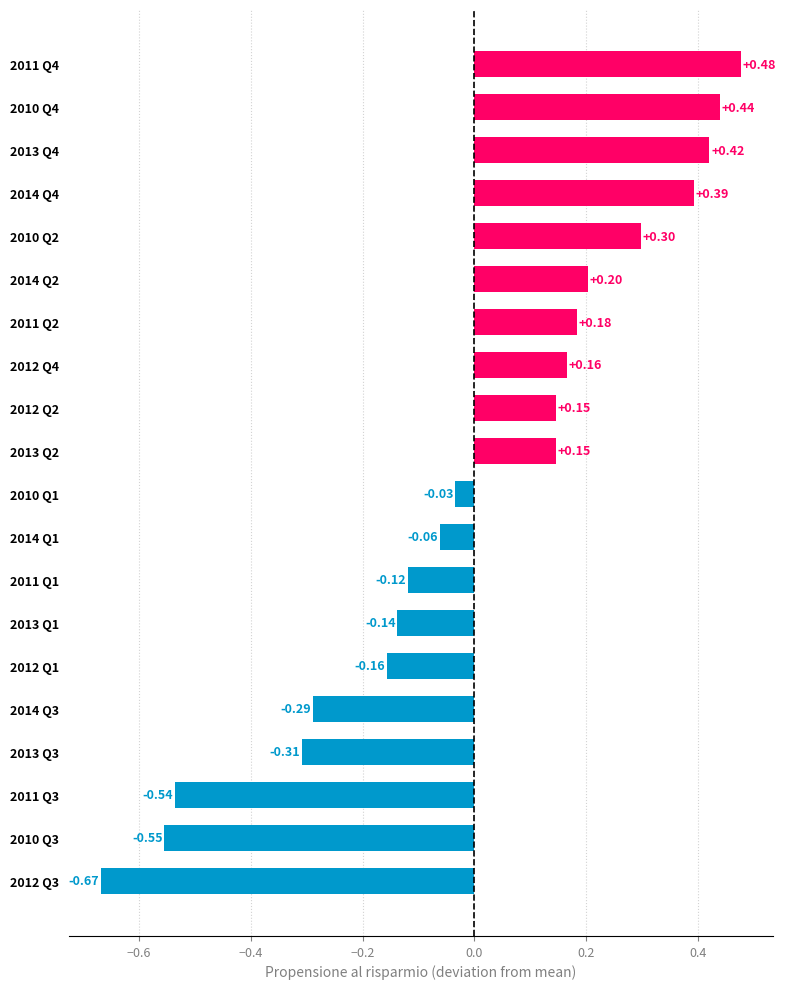

What is the sum of the values at 2014 Q3 and 2012 Q1?

-0.4